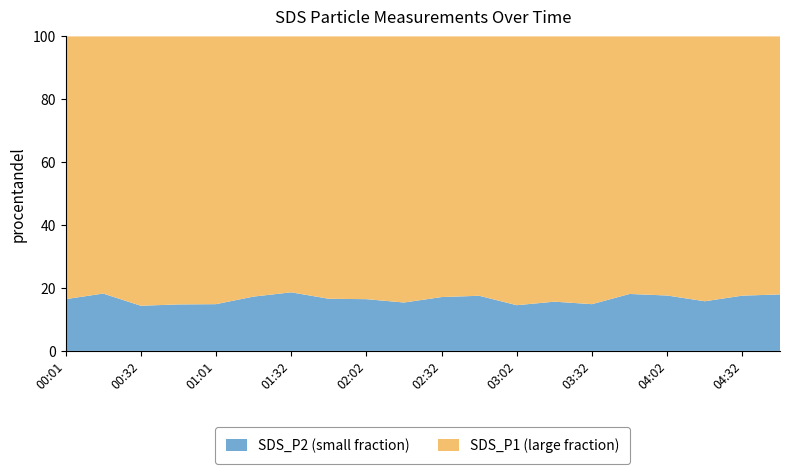

What is the difference between the maximum and minimum values in the SDS_P2 (small fraction) series?

4.3